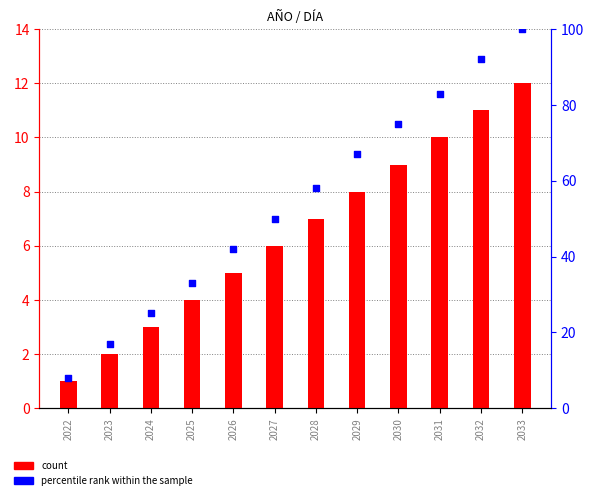

At which category is the sum across all series the highest?

2033